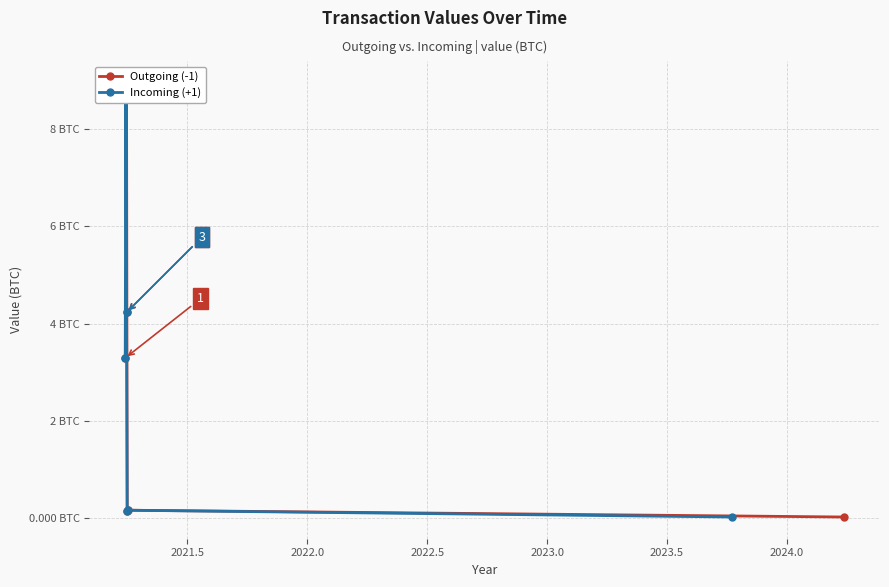

How many lines are shown in the chart?

2